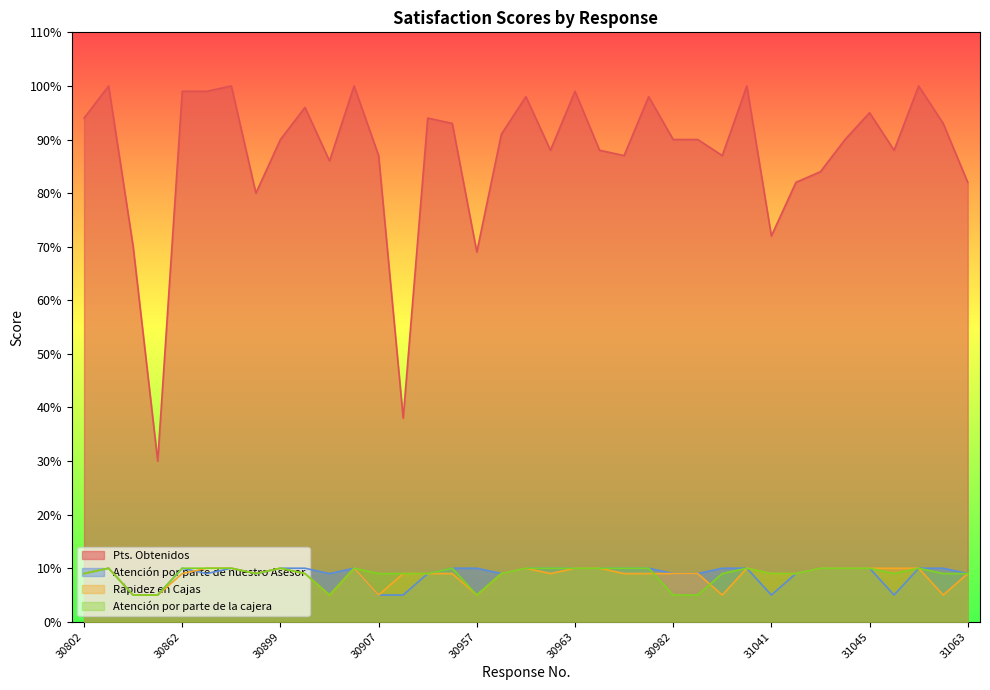

What is the maximum value for Atención por parte de nuestro Asesor?

10